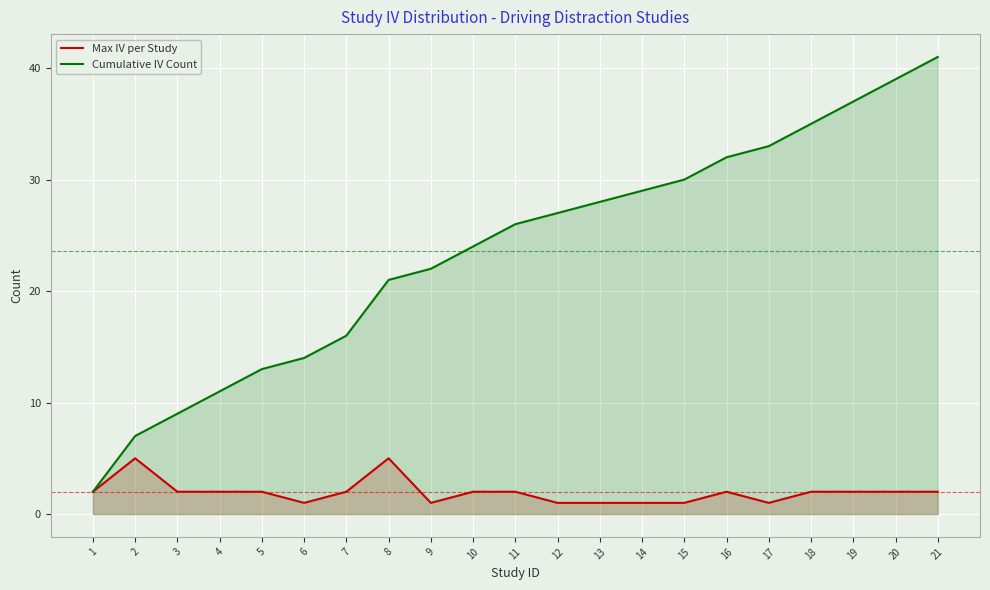

True or false: Cumulative IV Count has more than 0 interior local peaks.

False